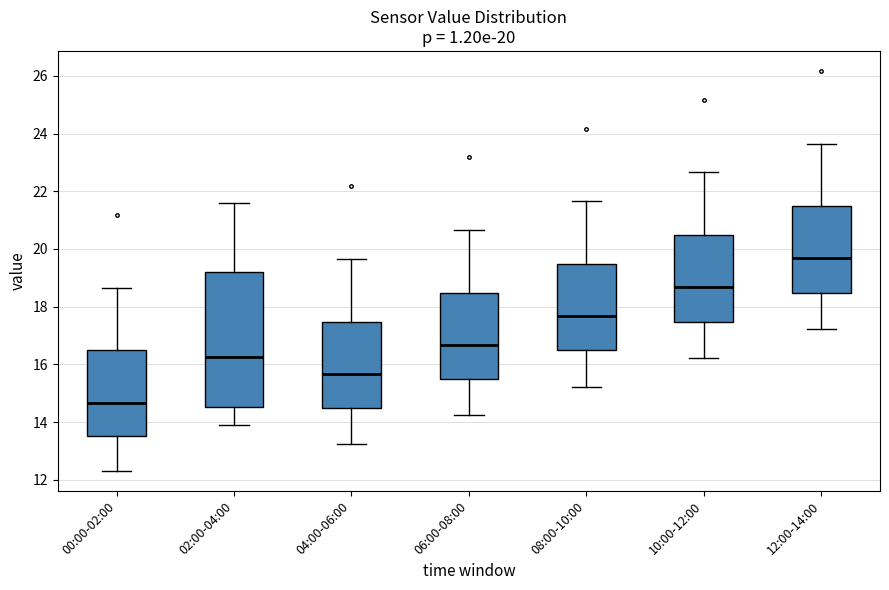

Which box is the tallest, from its lower edge to its upper edge?

02:00-04:00